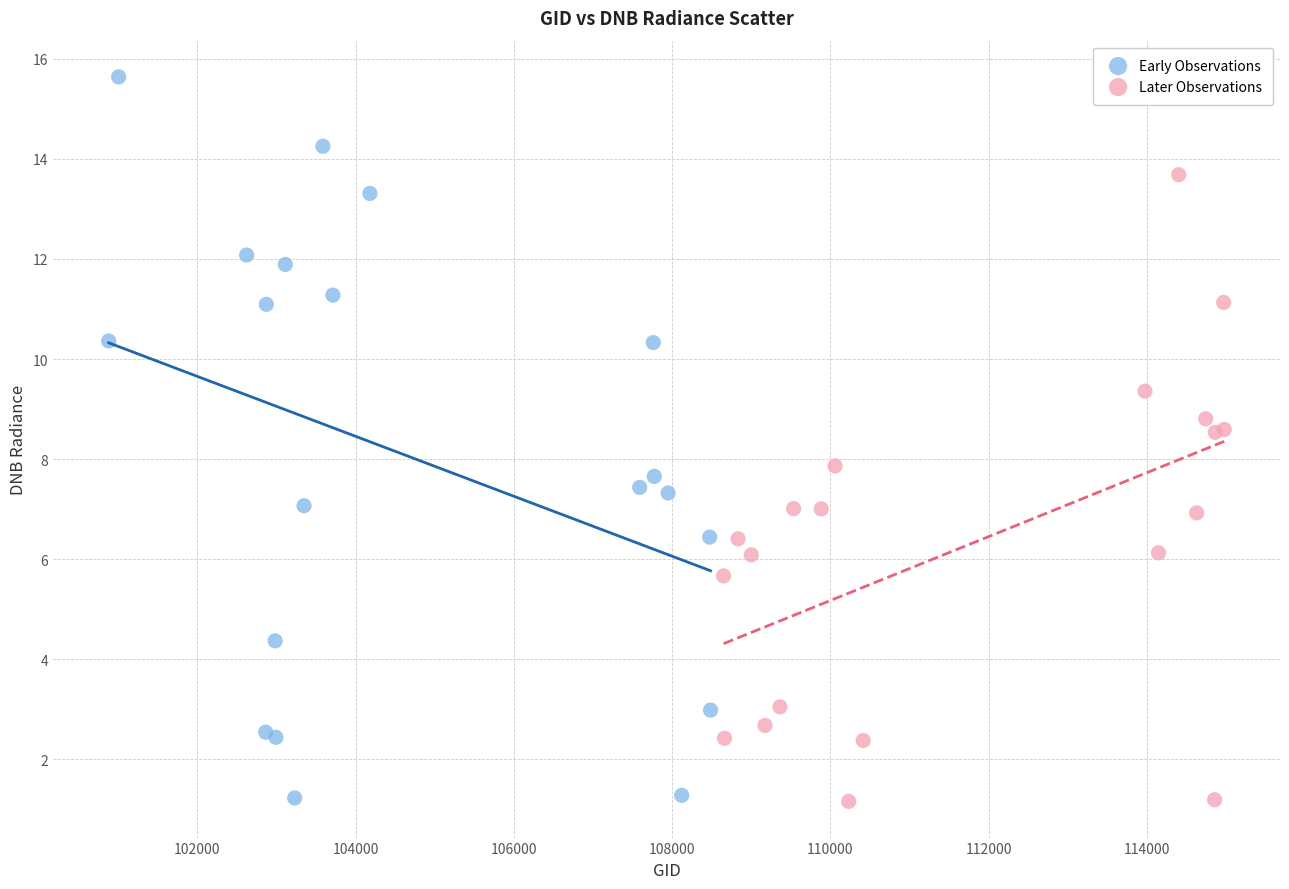

What are all the series names shown in the legend?

Early Observations, Later Observations